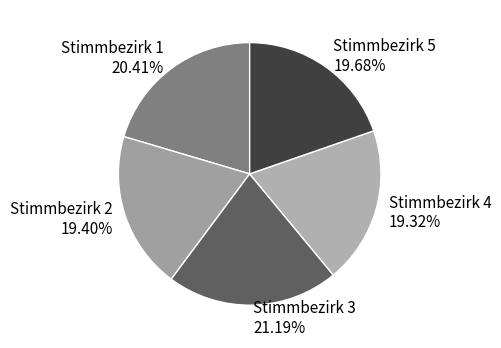

To the nearest percent, what is the average slice percentage?

20%